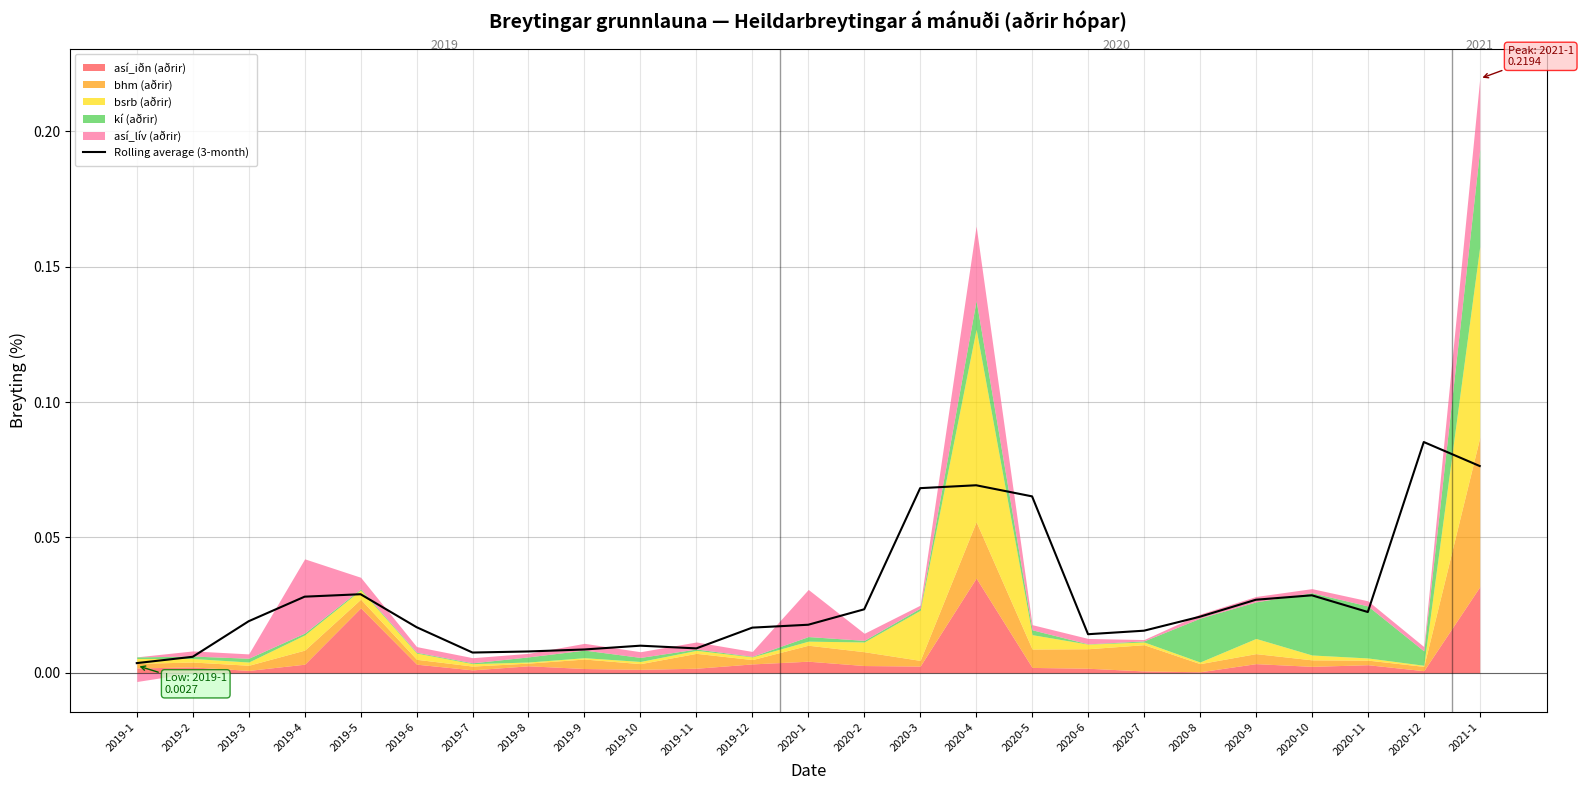

Where is the first local minimum?

2019-7